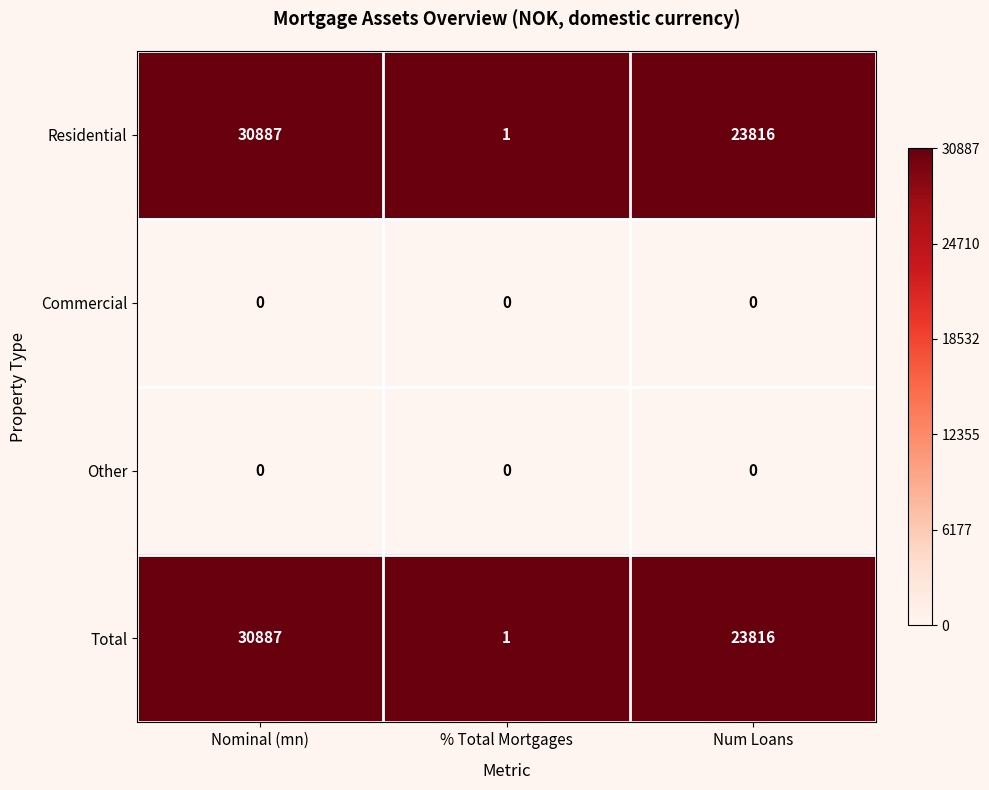

What is the total value across all series at Nominal (mn)?

61774